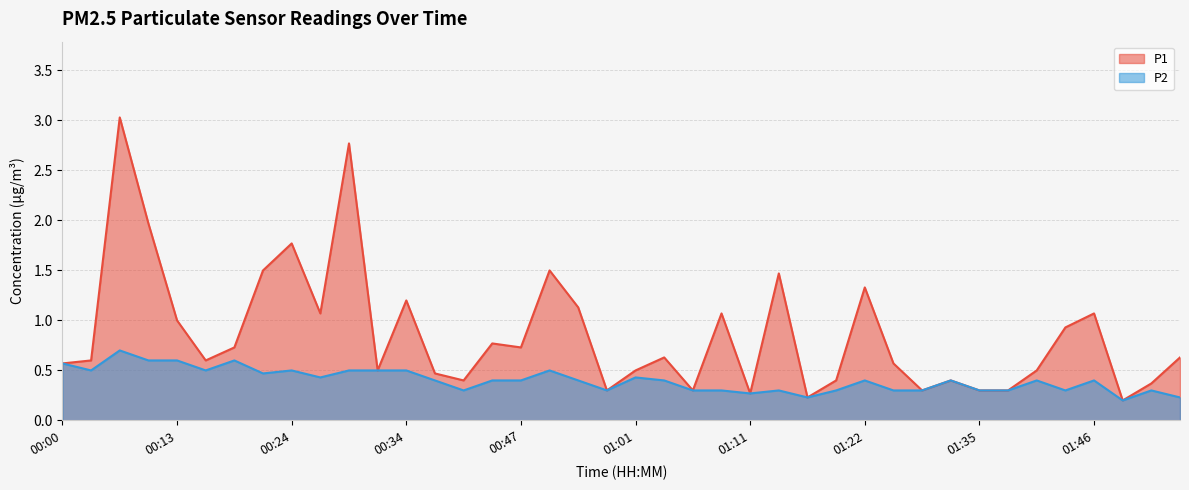

How many series are shown in this chart?

2